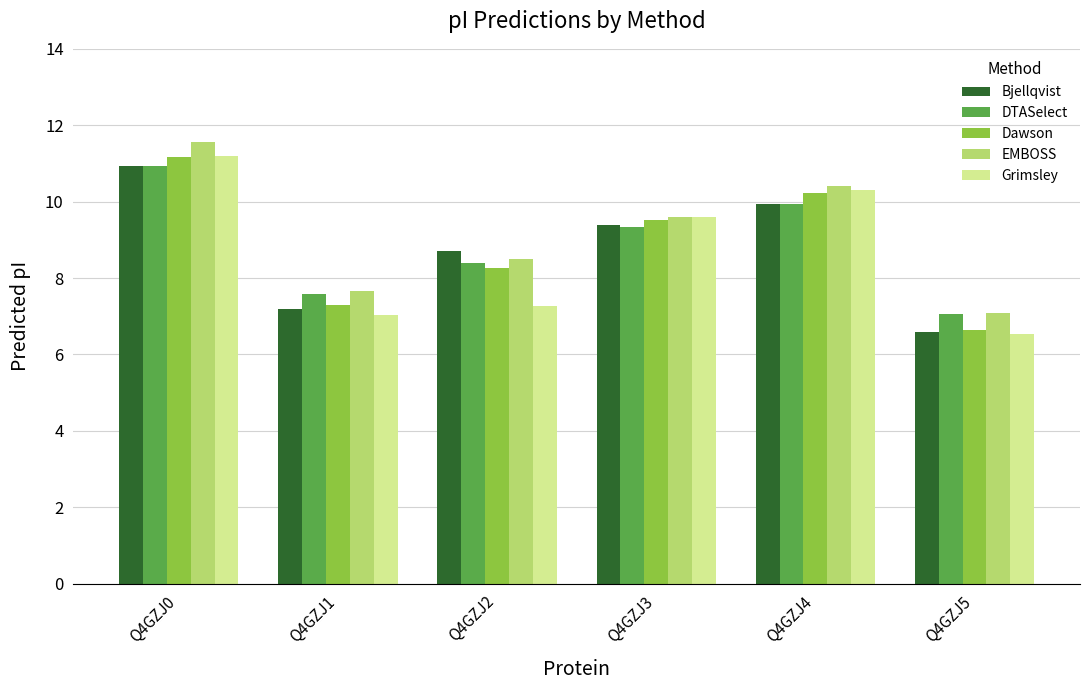

How many data points in Grimsley are less than 9?

3